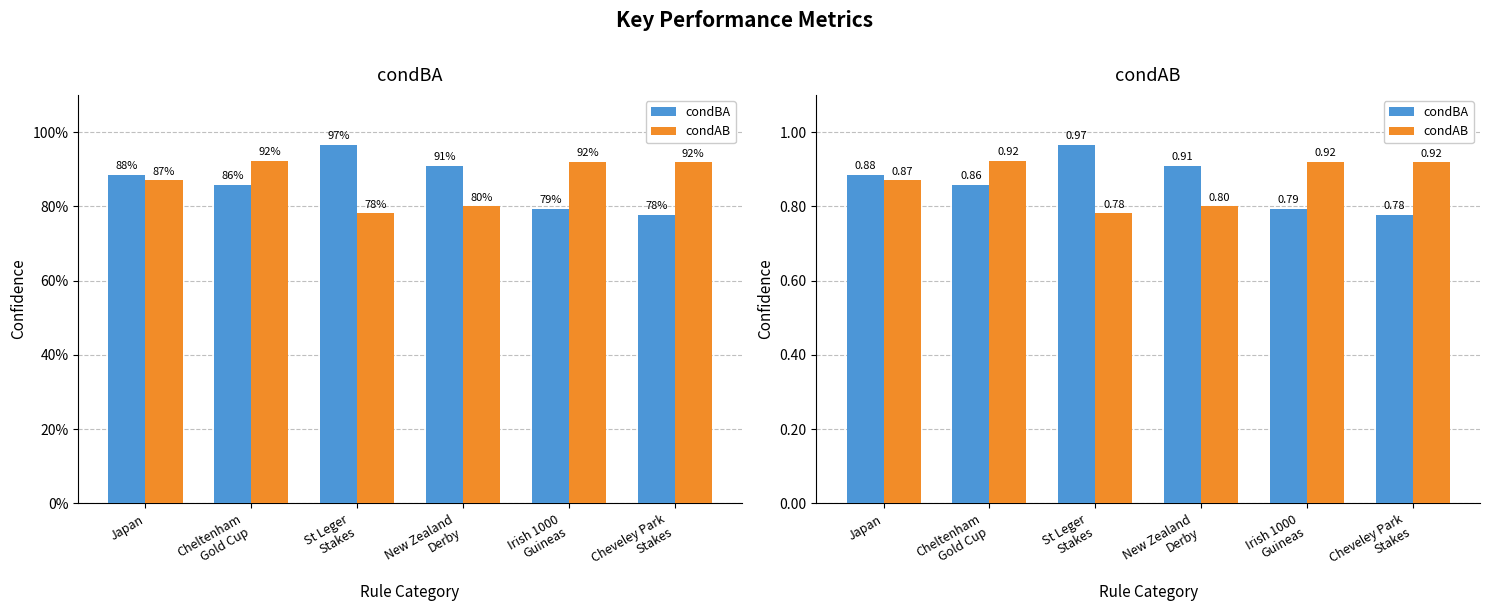

At how many categories does at least one series exceed 0?

6